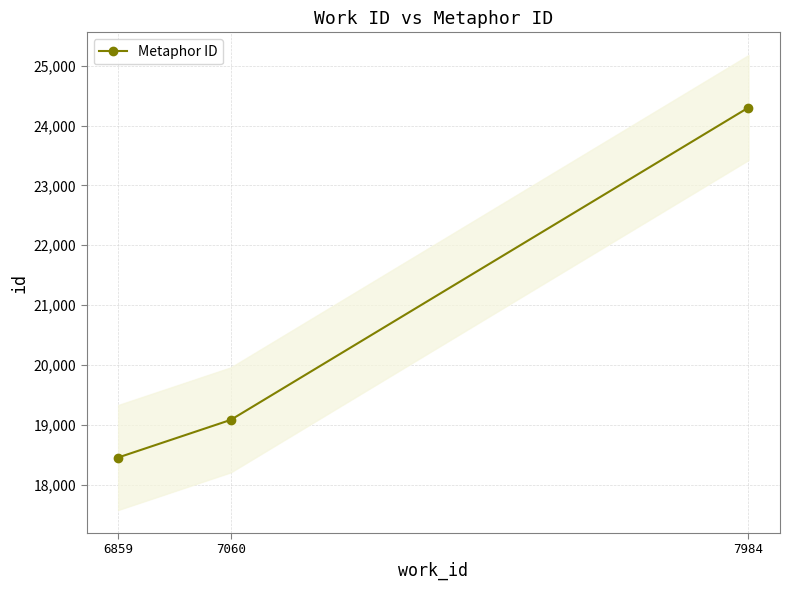

At which label does the data first exceed 19083?

7984